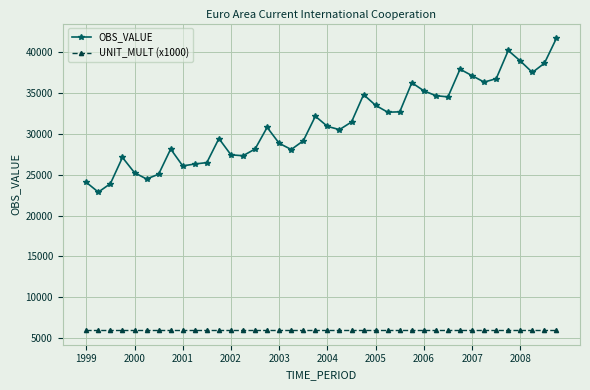

True or false: OBS_VALUE has more than 0 interior local peaks.

True